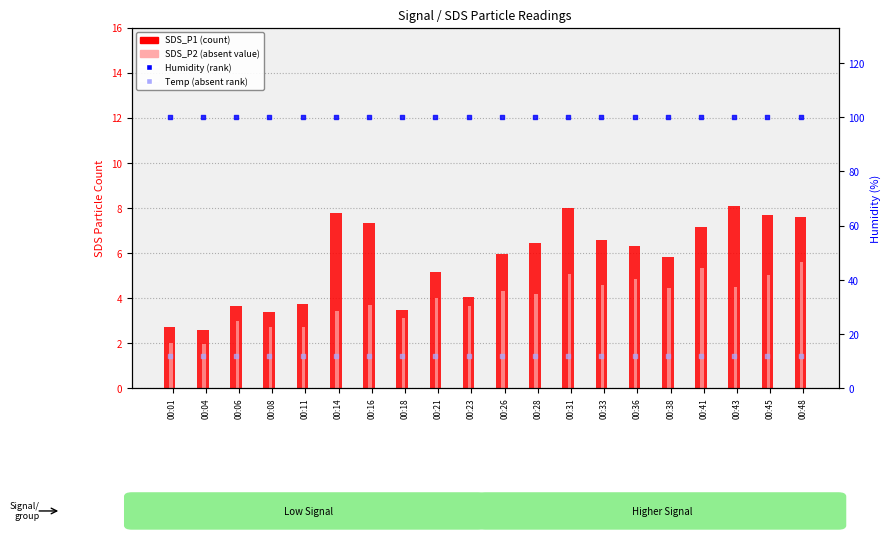

Is the value of SDS_P2 (absent value) at 00:16 greater than the value of humidity (rank) at 00:48?

No